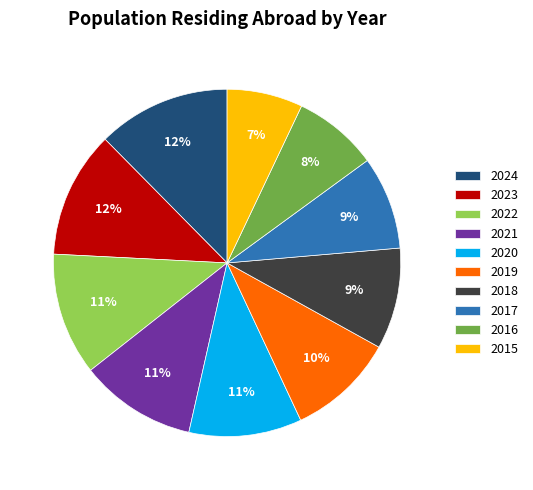

What is the smallest slice in the pie chart?

2015